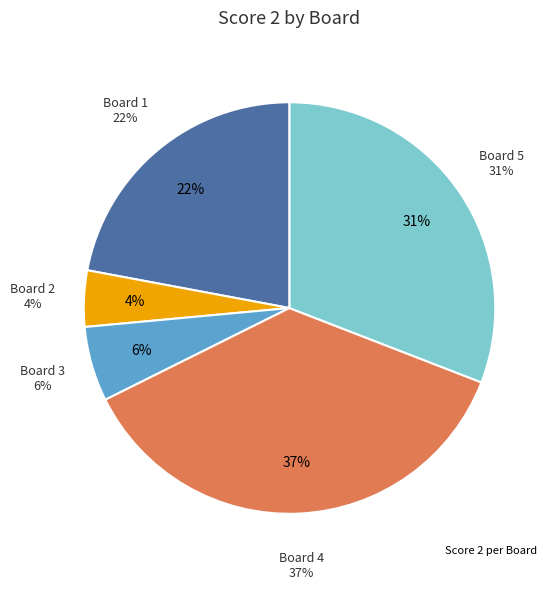

Is there any slice that represents more than half of the pie?

No